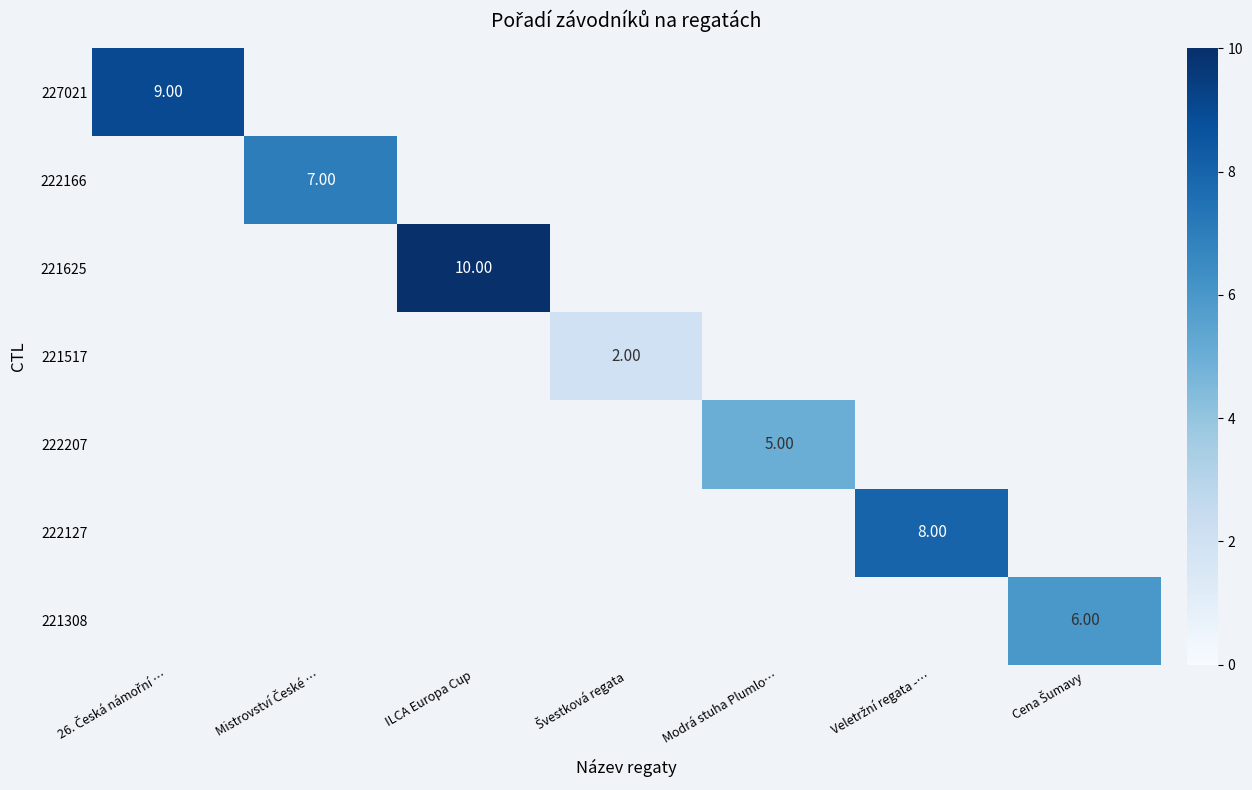

How many values in 222127 are above zero?

1